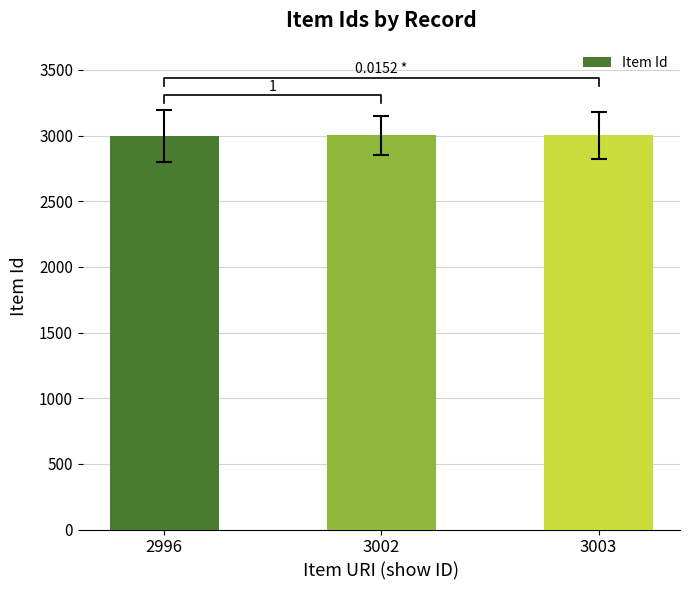

What is the change in value from 2996 to 3003?

+7